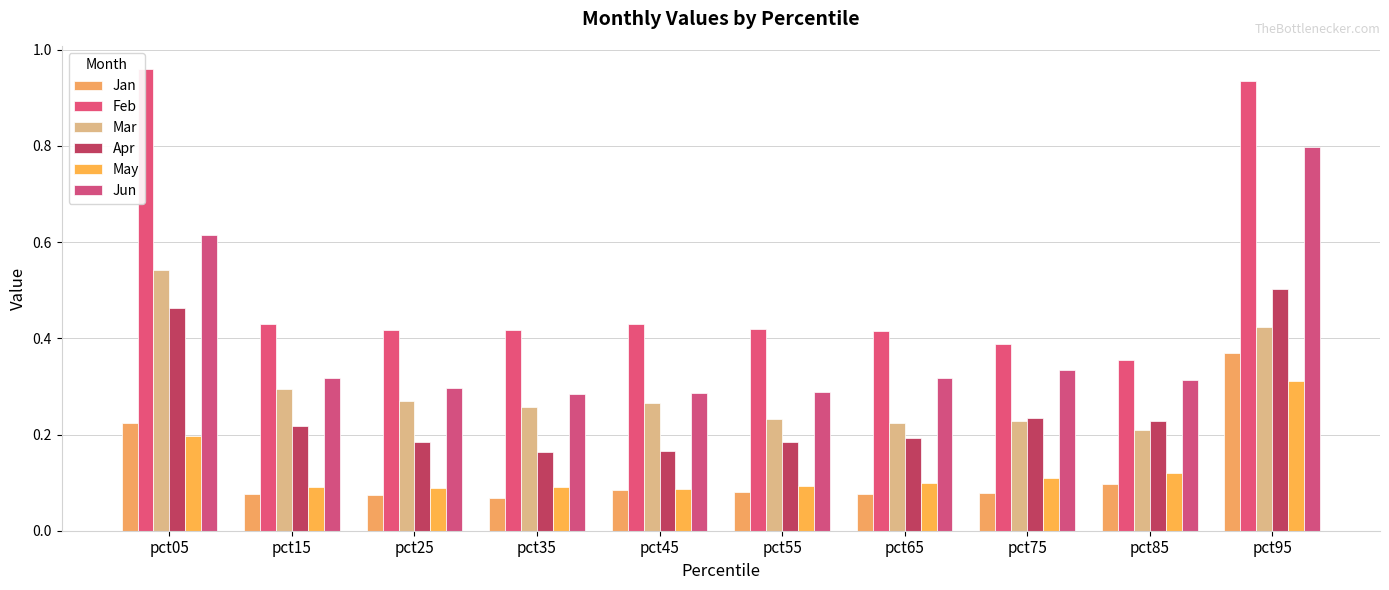

What is the maximum value for Feb?

1.0